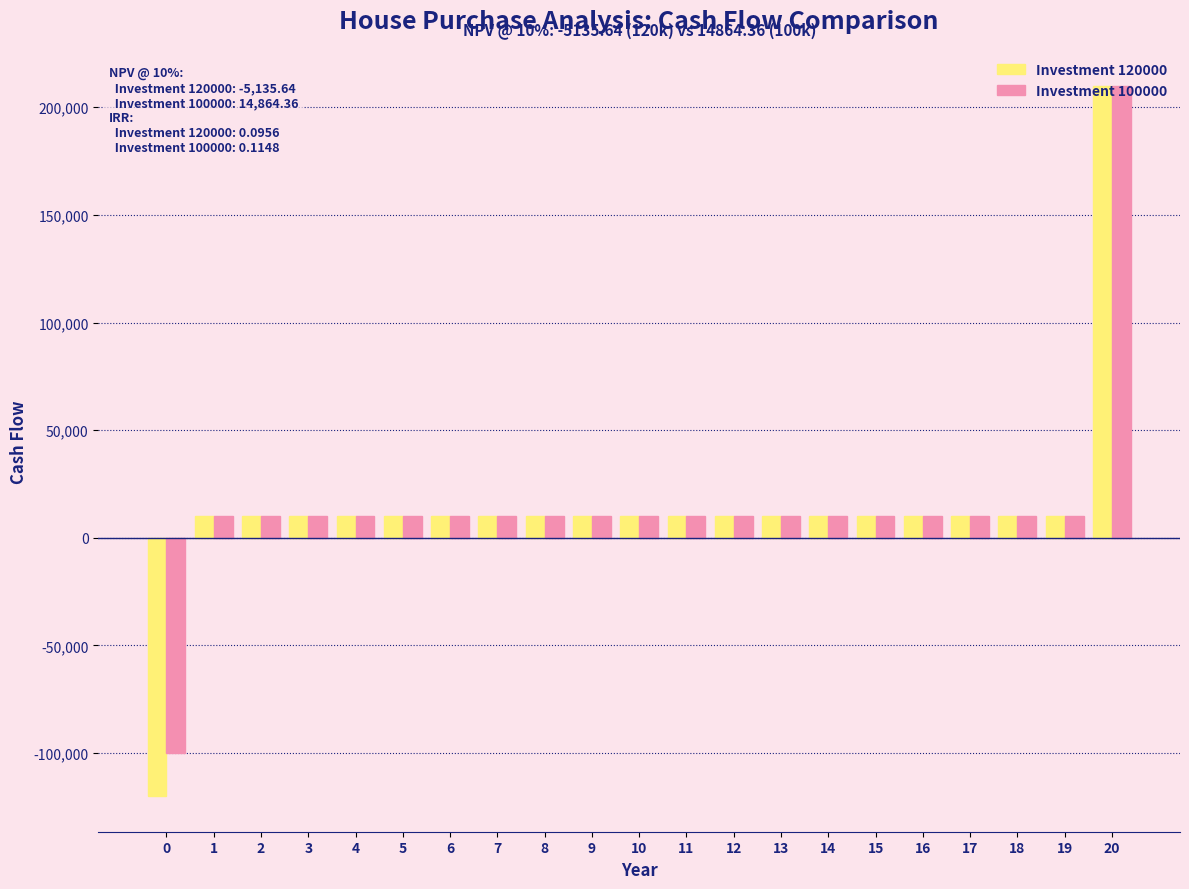

Are the bars grouped side by side (vs. stacked)?

Yes